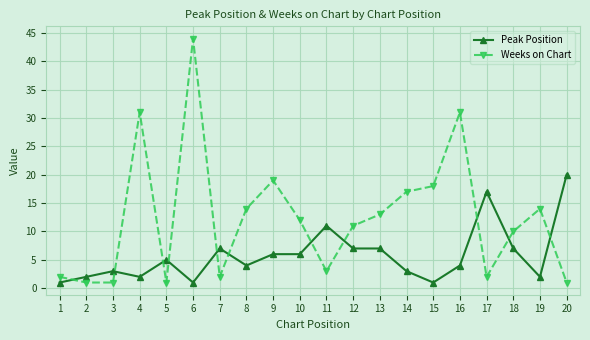

At which category does Peak Position reach its first local peak?

3